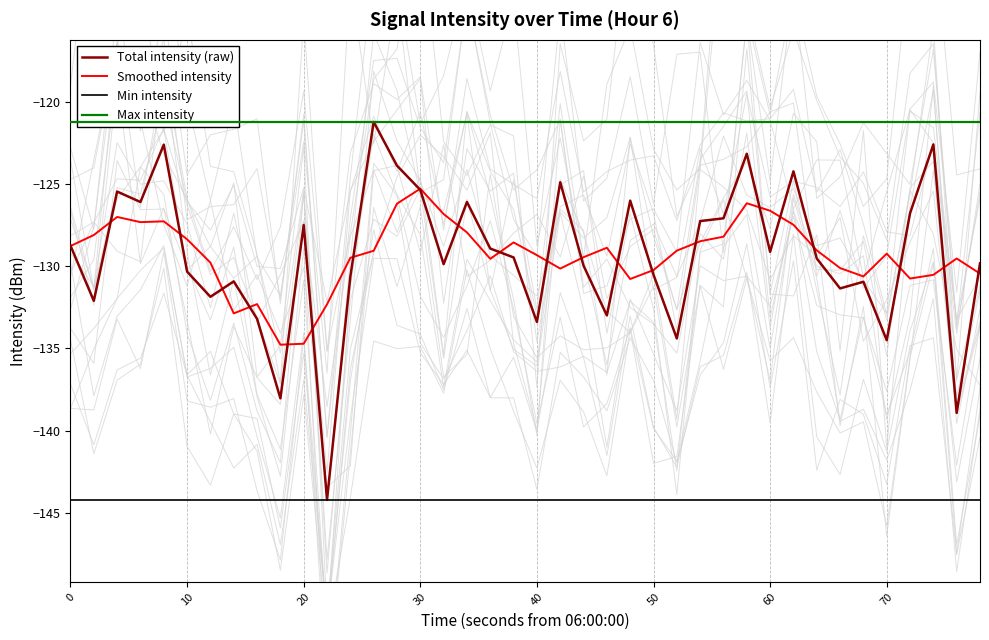

True or false: Smoothed intensity and Min intensity intersect in this chart.

False